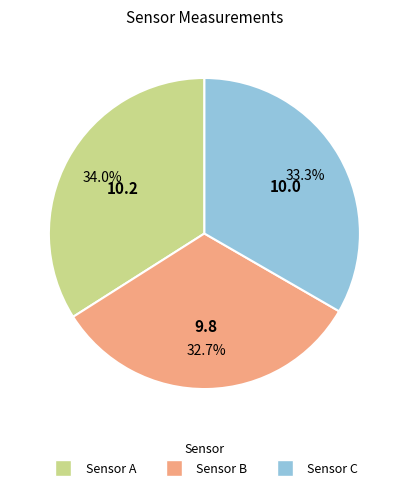

Which category has the smallest portion of the pie?

Sensor B